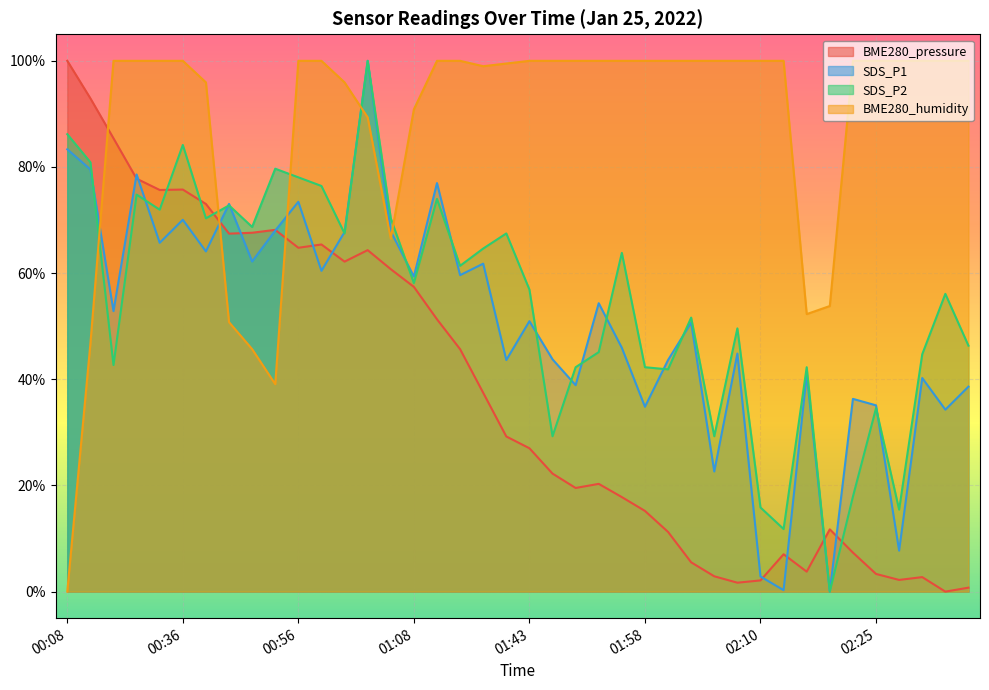

The value of SDS_P1 at 01:08 is 0.6. True or false?

True